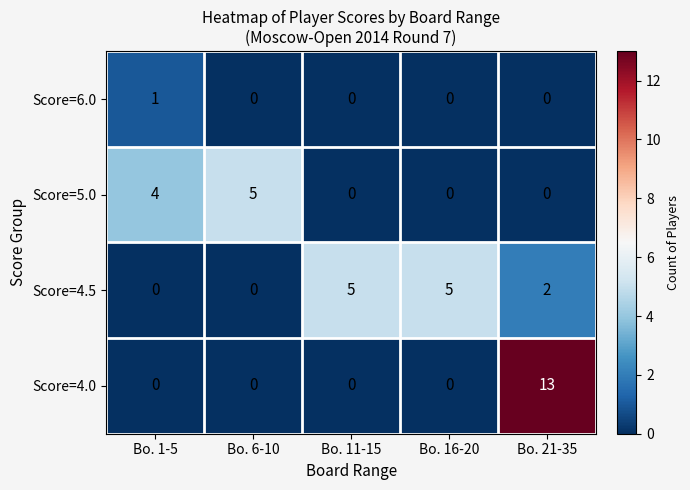

At which label does Score=4.0 reach its peak?

Bo. 21-35